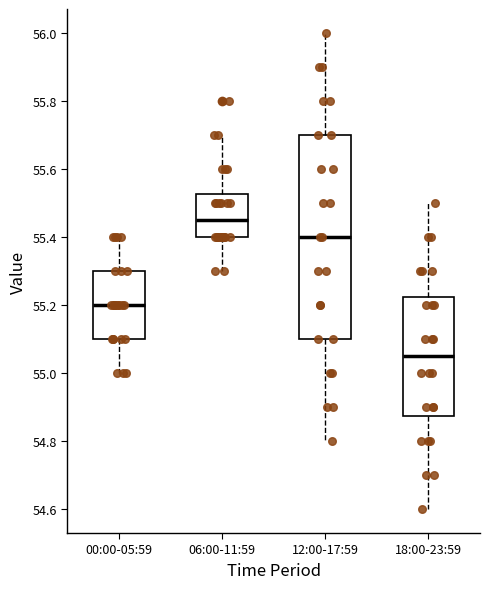

Reading left to right, read every box against the y-axis: the position of its median line, the range the box covers, and the ends of its whiskers. The values are not printed on the chart, so give them approximately, as read against the axis.

00:00-05:59: median 55.20, box 55.10 to 55.30, whiskers 55.00 to 55.40
06:00-11:59: median 55.46, box 55.40 to 55.52, whiskers 55.30 to 55.70
12:00-17:59: median 55.40, box 55.10 to 55.70, whiskers 54.80 to 56.00
18:00-23:59: median 55.06, box 54.88 to 55.22, whiskers 54.60 to 55.50